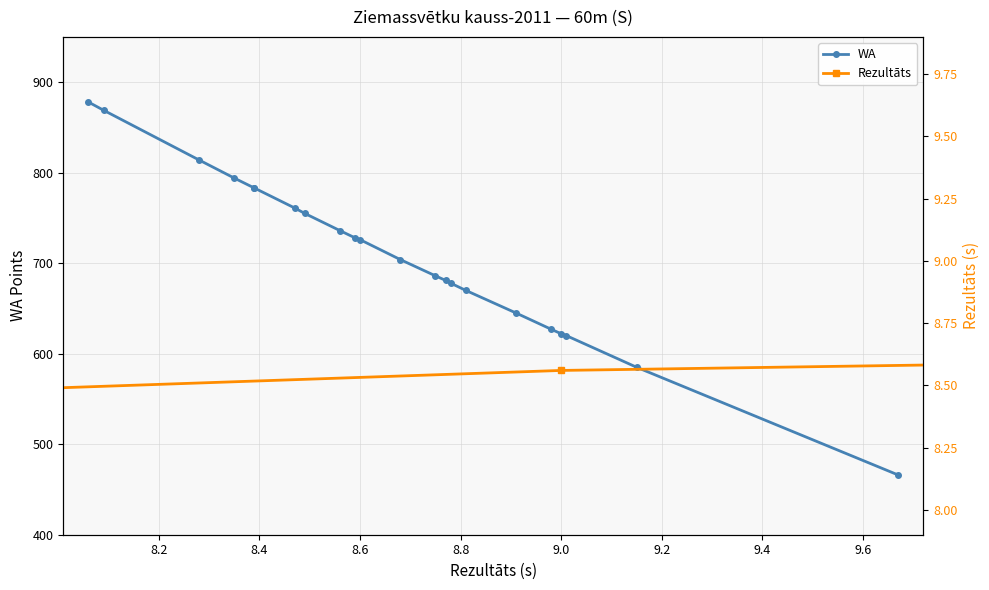

True or false: Rezultāts has a value of 5.1 at 9.8.

False